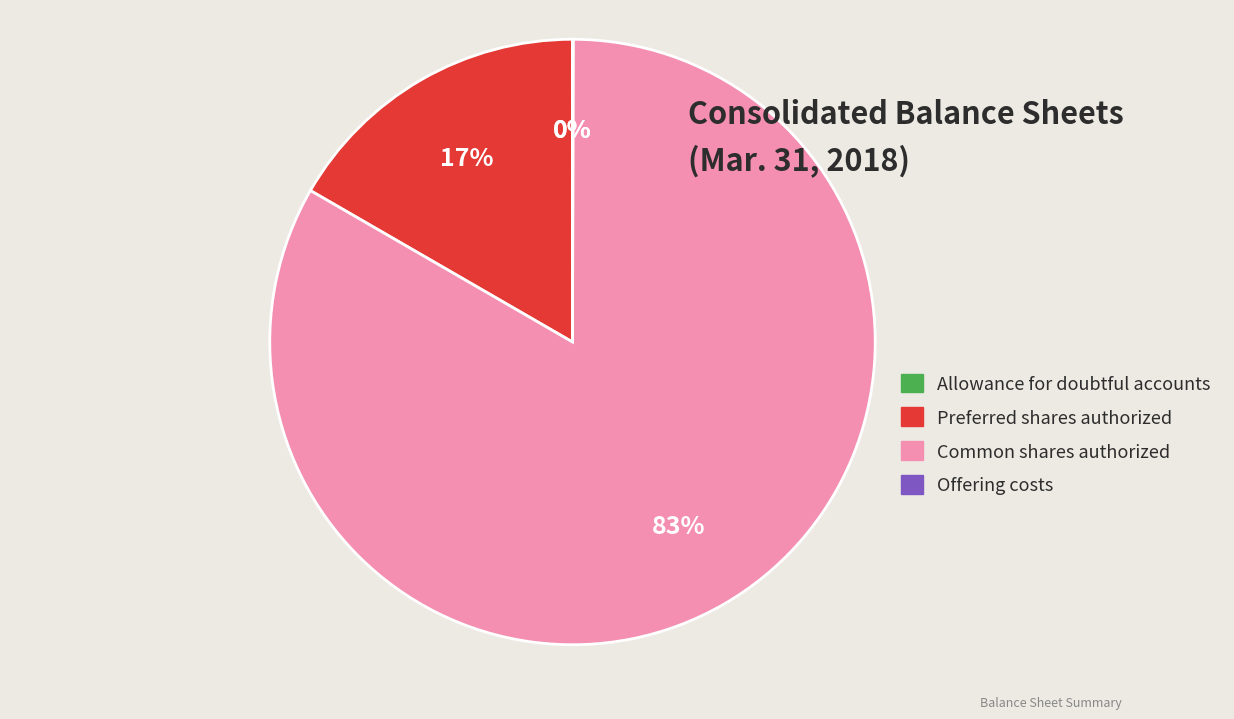

Does any single category account for the majority?

Yes